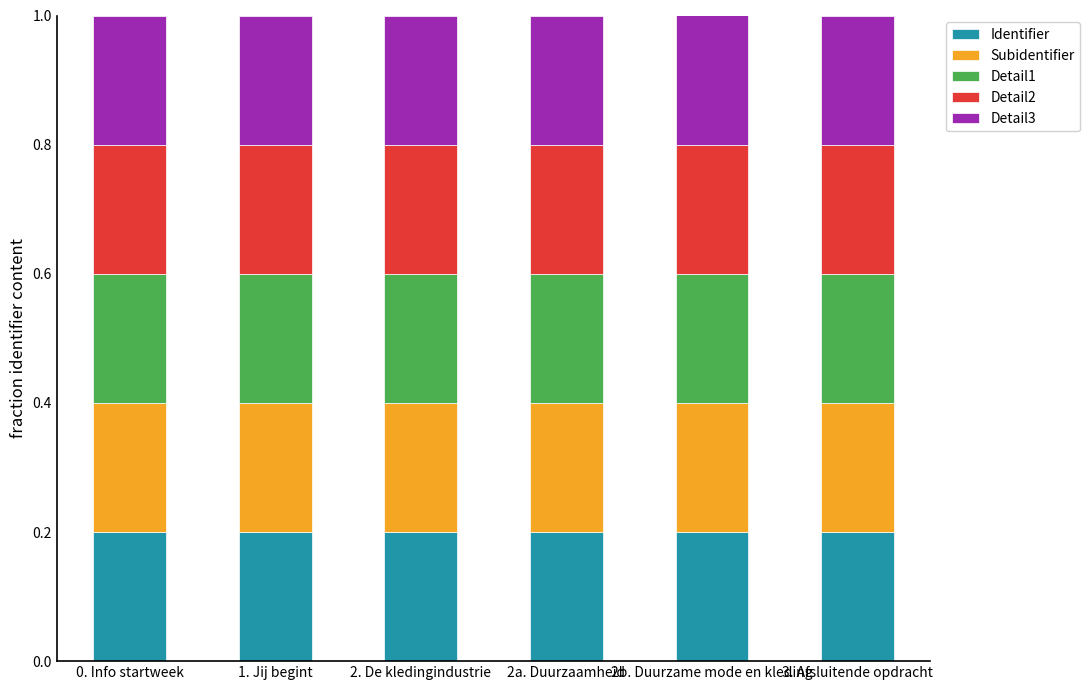

True or false: Identifier has a value of 0.0 at 0. Info startweek.

False